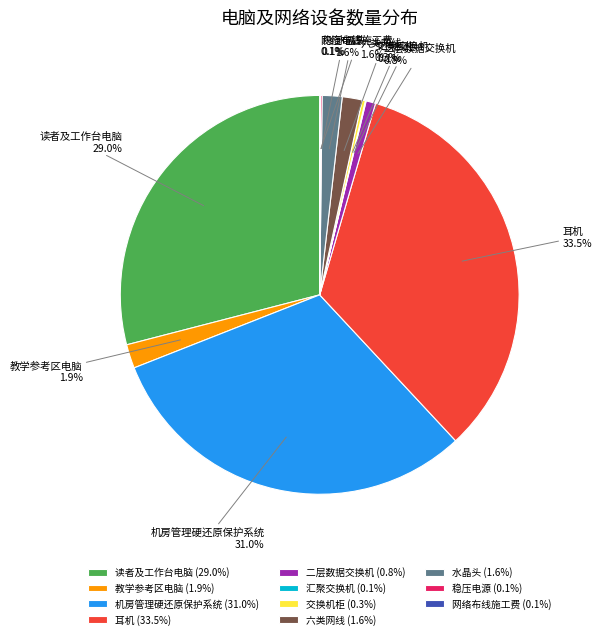

Which category has the biggest portion of the pie?

耳机